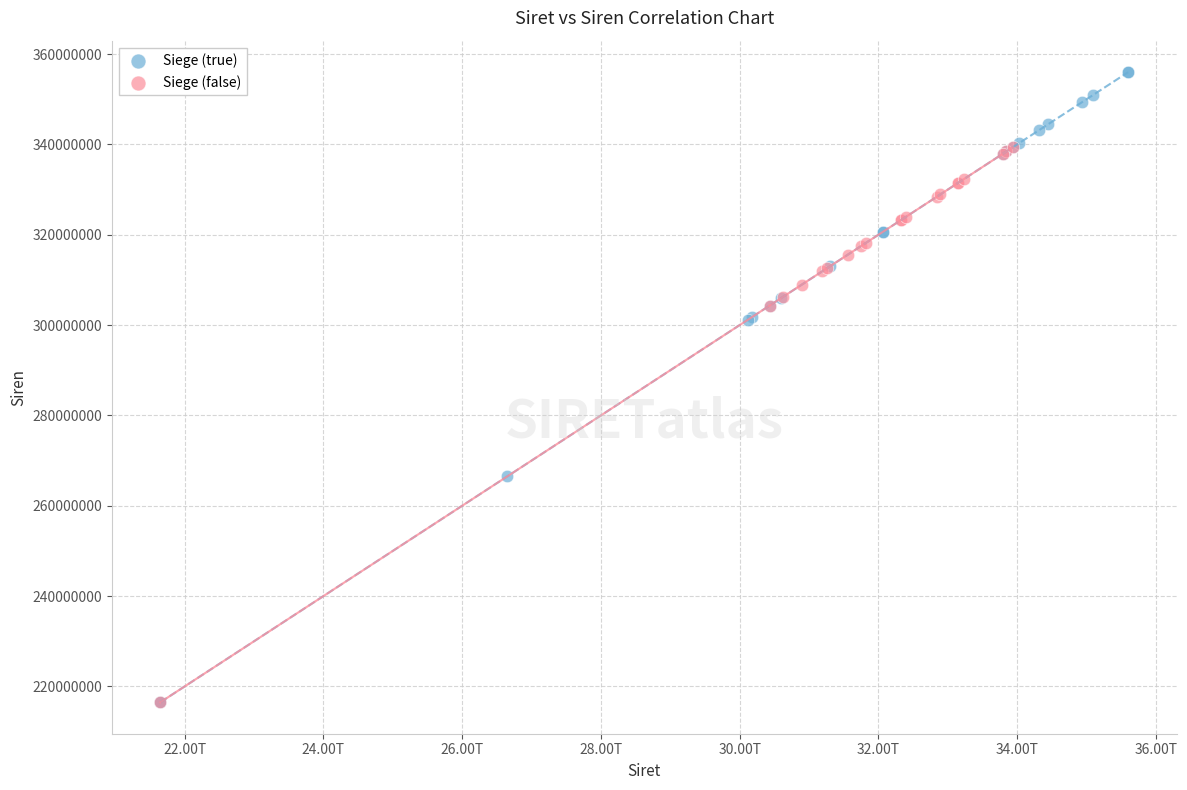

Which series has the widest spread of Y values?

Siege (true)